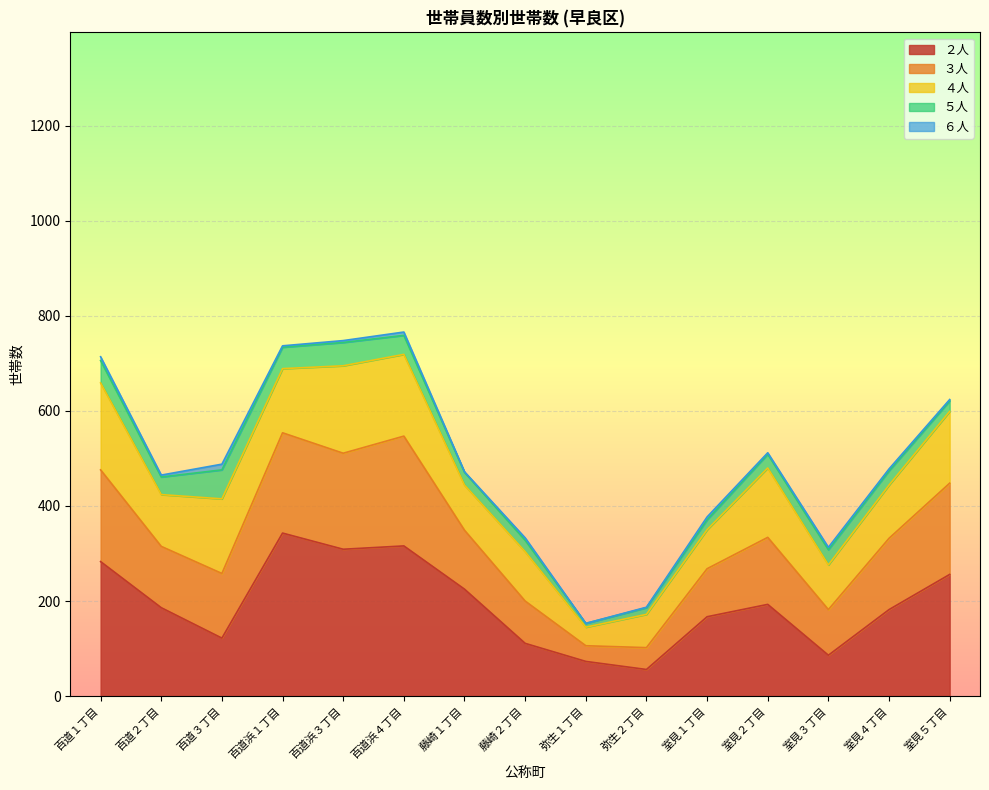

How many data points does each series have?

15